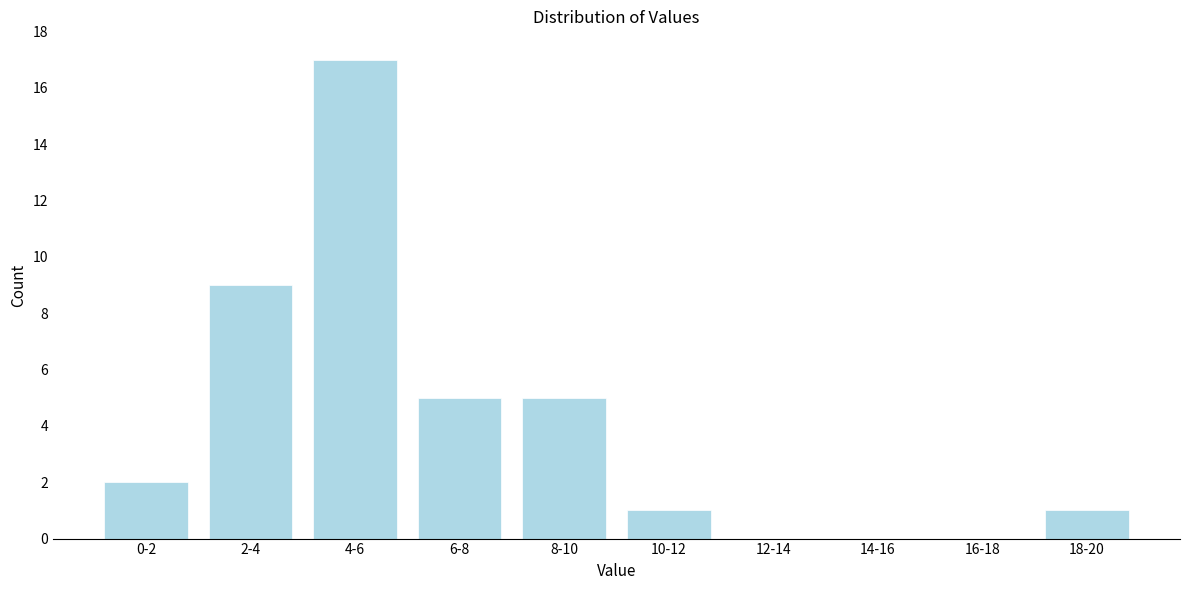

Reading left to right, list all the values displayed in this chart.

0-2=2	2-4=9	4-6=17	6-8=5	8-10=5	10-12=1	12-14=0	14-16=0	16-18=0	18-20=1